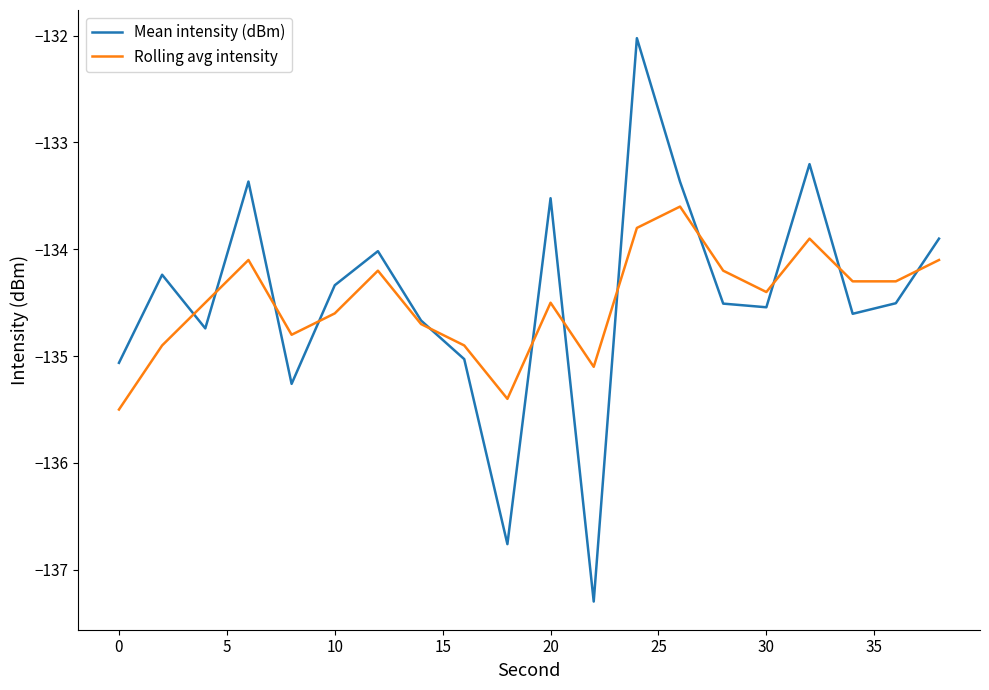

How many categories are shown in the chart?

20